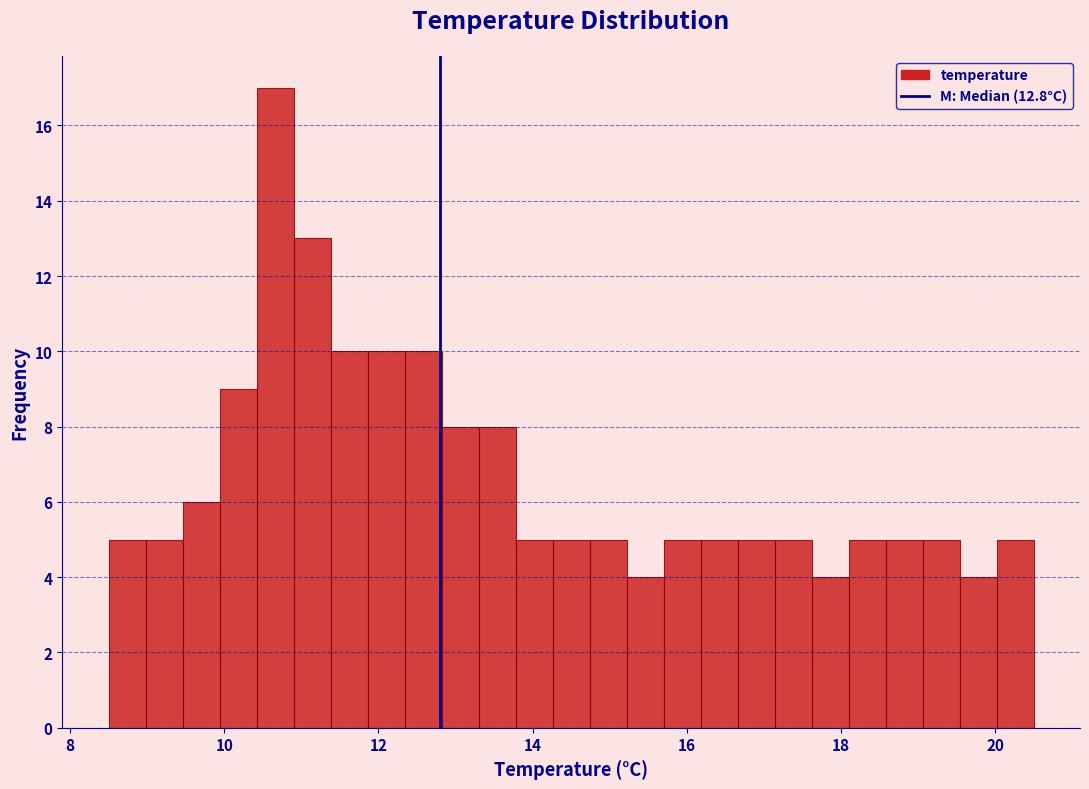

Read against the x-axis, roughly where is the centre of the tallest bar?

10.6